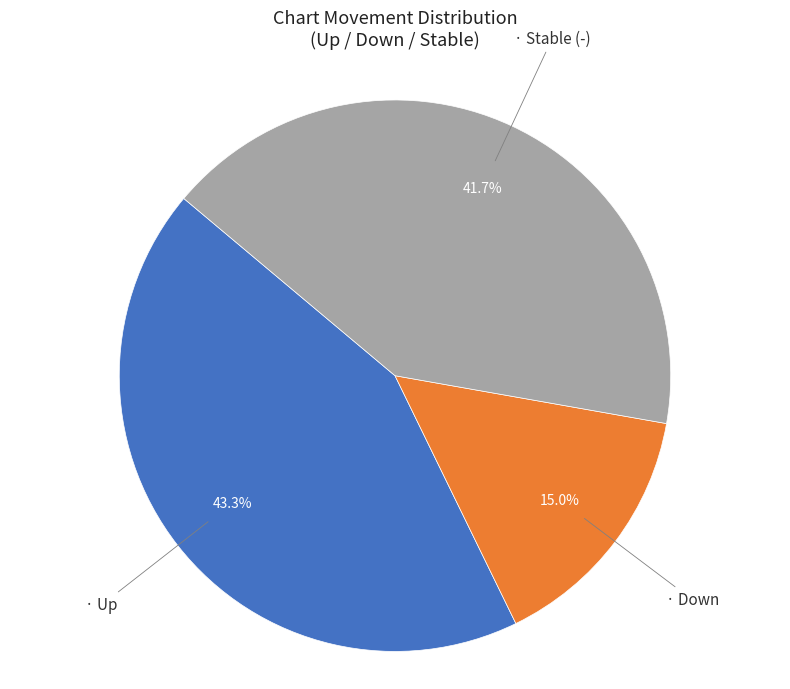

Does any single category account for the majority?

No